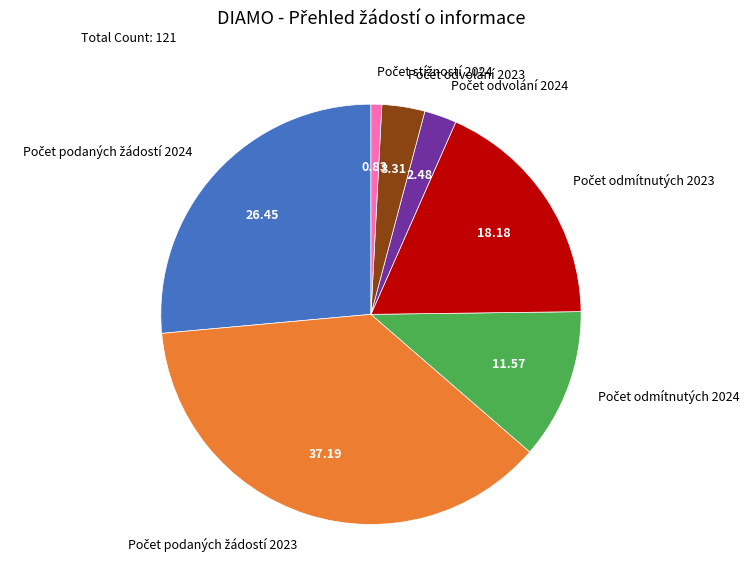

Is there a majority slice in this chart?

No